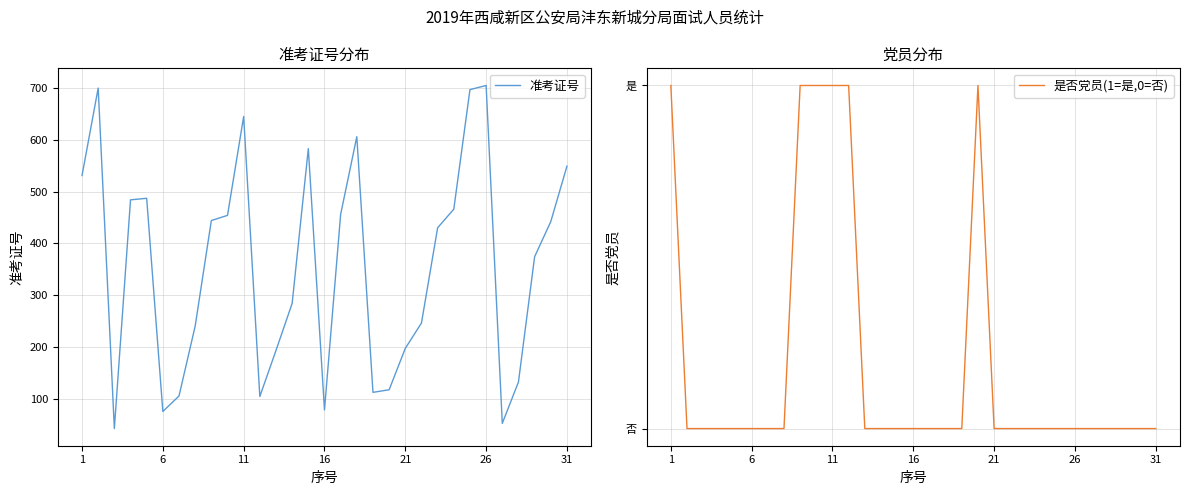

What is the approximate value of 准考证号 at 16, to the nearest 100?

100